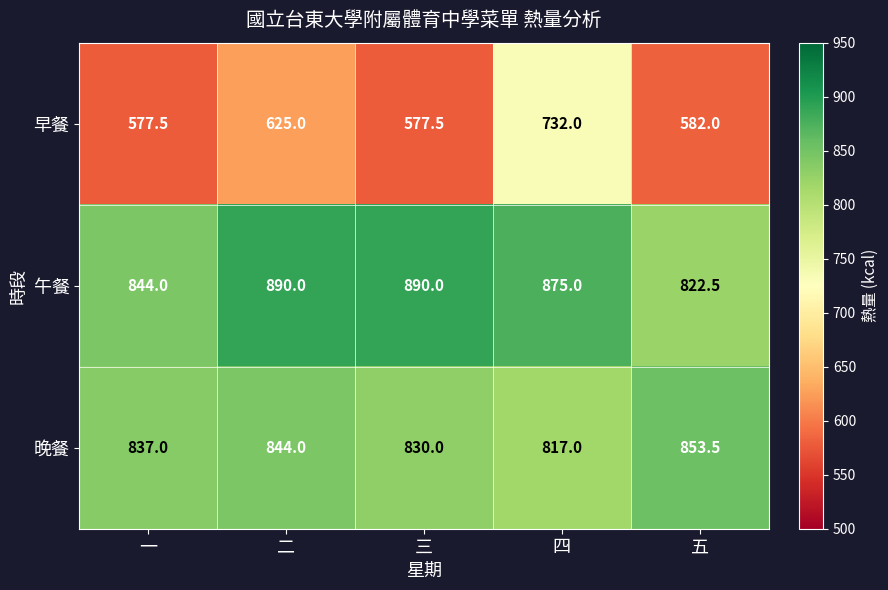

Reading right to left, list all the values displayed in this chart.

早餐: 582.0	732.0	577.5	625.0	577.5
午餐: 822.5	875.0	890.0	890.0	844.0
晚餐: 853.5	817.0	830.0	844.0	837.0